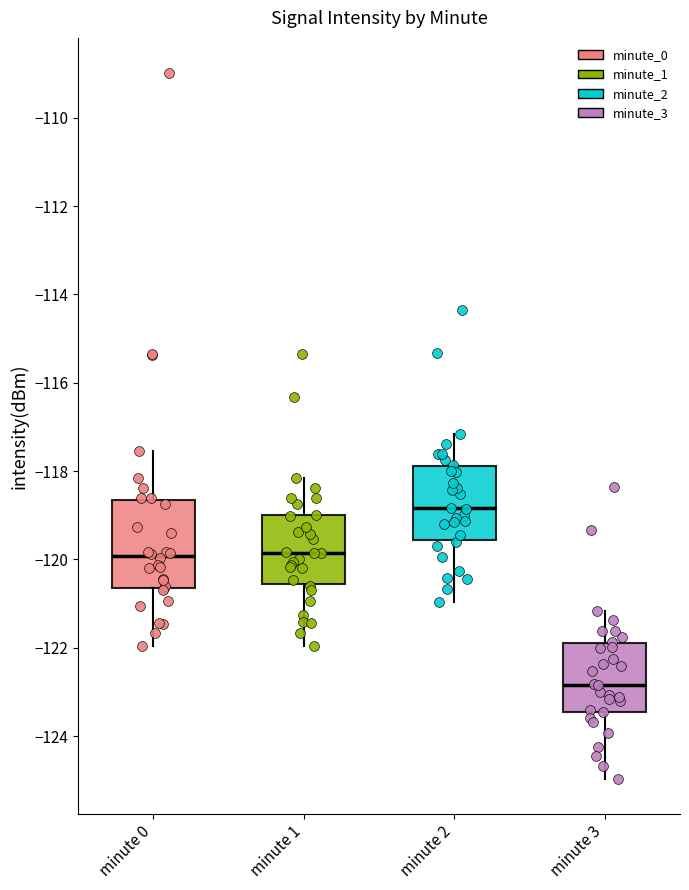

Which box's median line is the highest?

minute 2